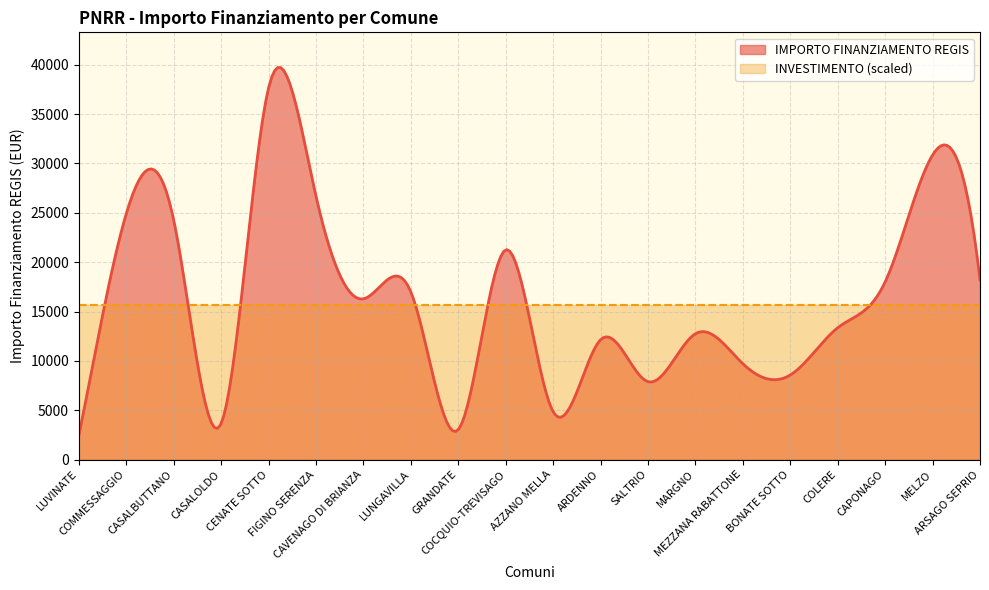

What is the value of the INVESTIMENTO point at the 13th from the left?

1.4